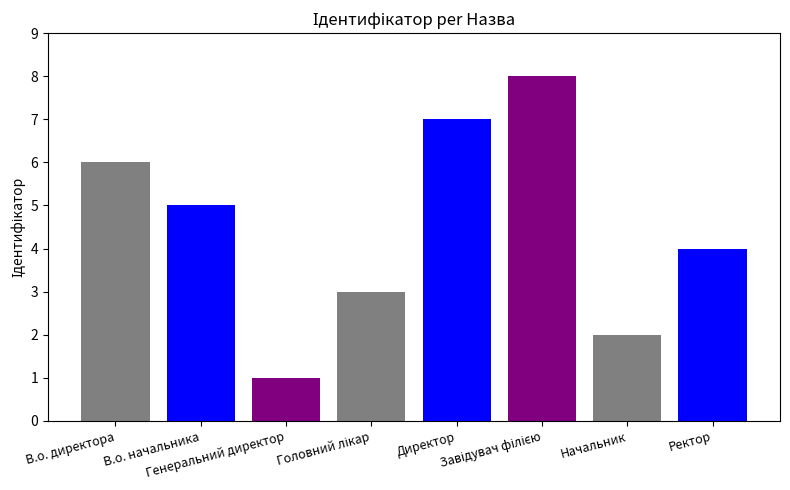

Approximately how many times larger is the value at Генеральний директор compared to Начальник?

0.5